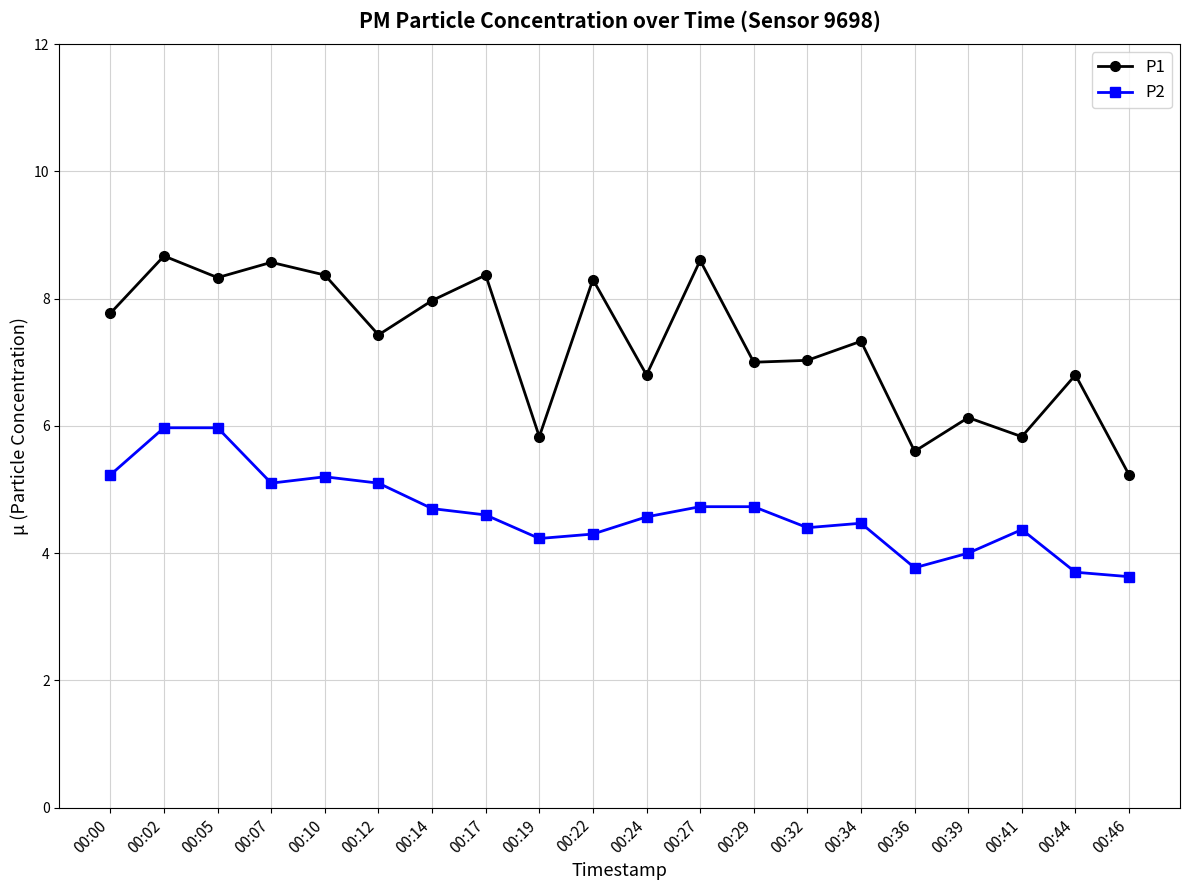

What is the approximate value of P2 at 00:36?

3.8